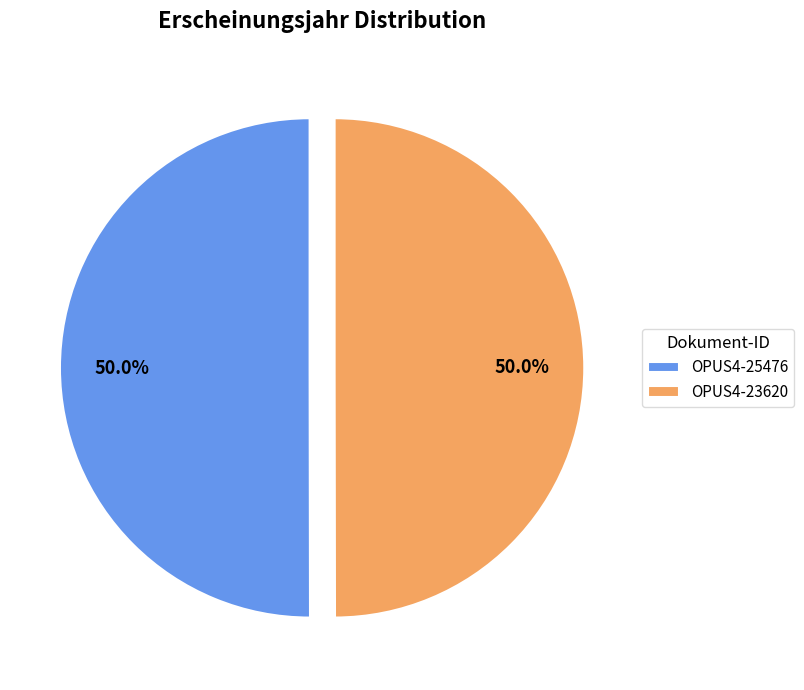

Is the sum of OPUS4-25476 and OPUS4-23620 greater than half?

Yes